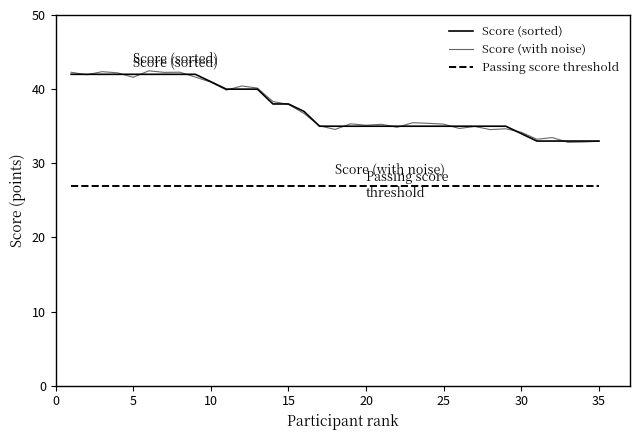

Which series has the largest total across all categories?

Score (with noise)